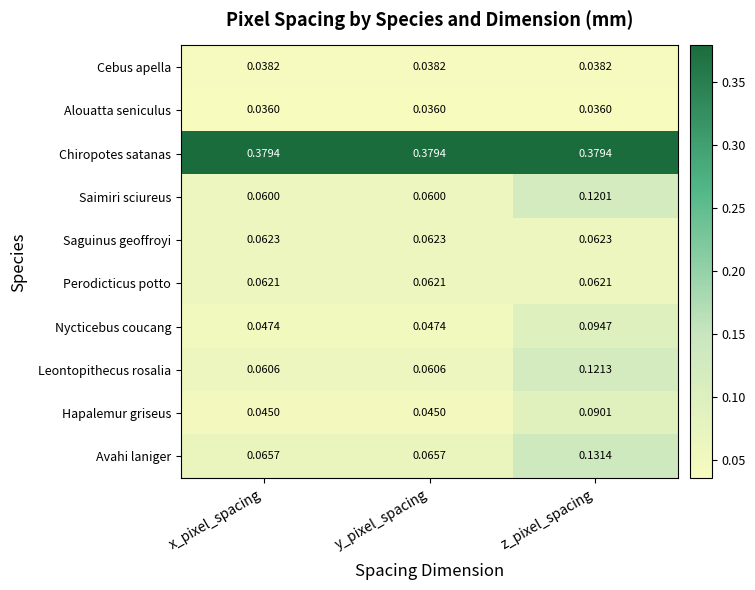

Which series has the largest total across all categories?

Chiropotes satanas